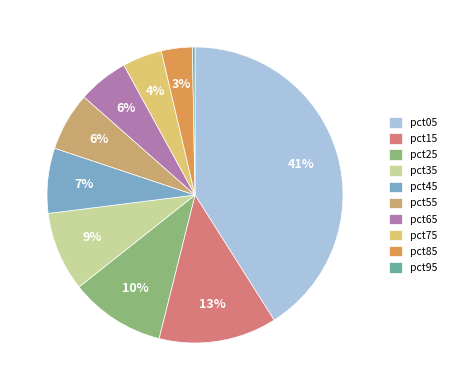

True or false: pct75 accounts for 4% of the total.

True